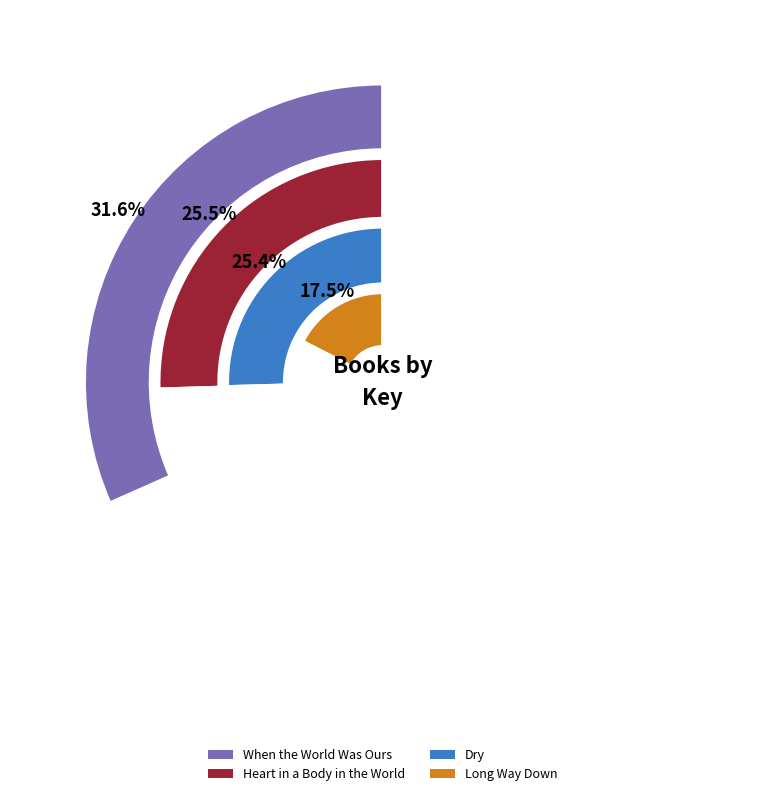

Which category has the smallest portion of the pie?

Long Way Down